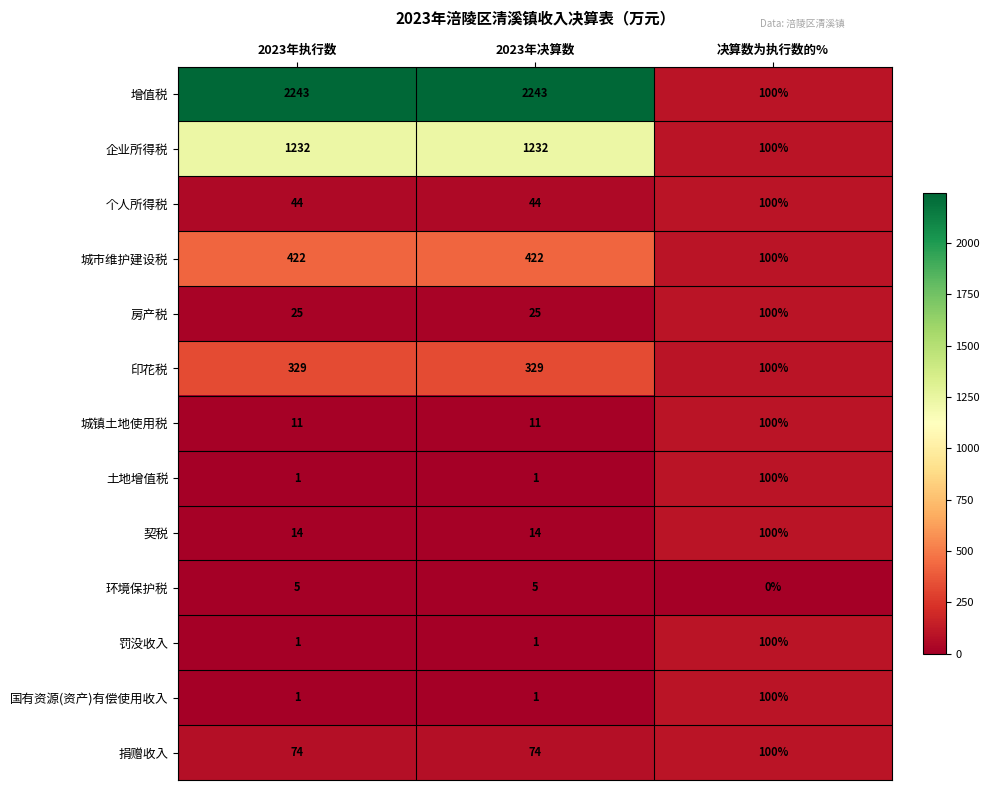

Which series has the largest range (max minus min)?

增值税